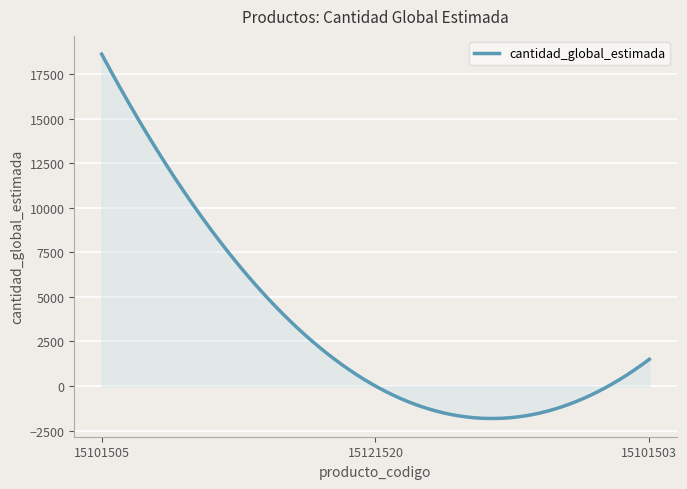

What is the sum of all values?

1012928.4